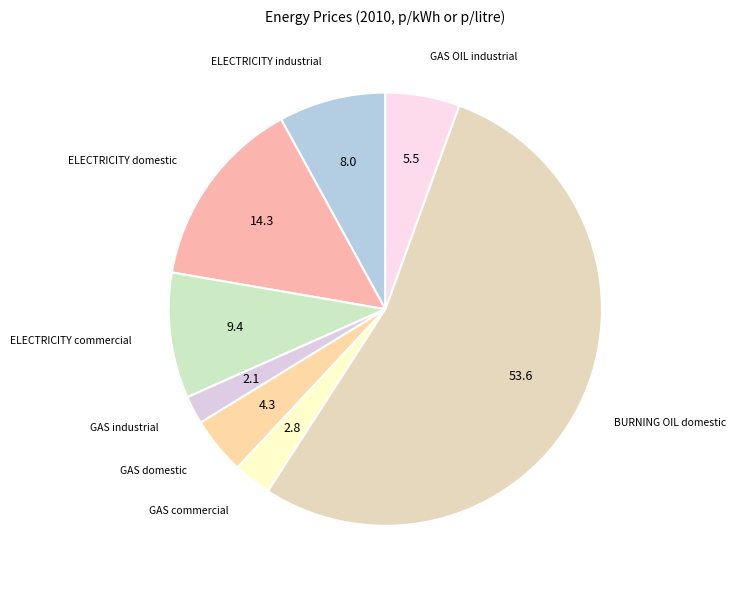

True or false: GAS domestic accounts for 4% of the total.

True